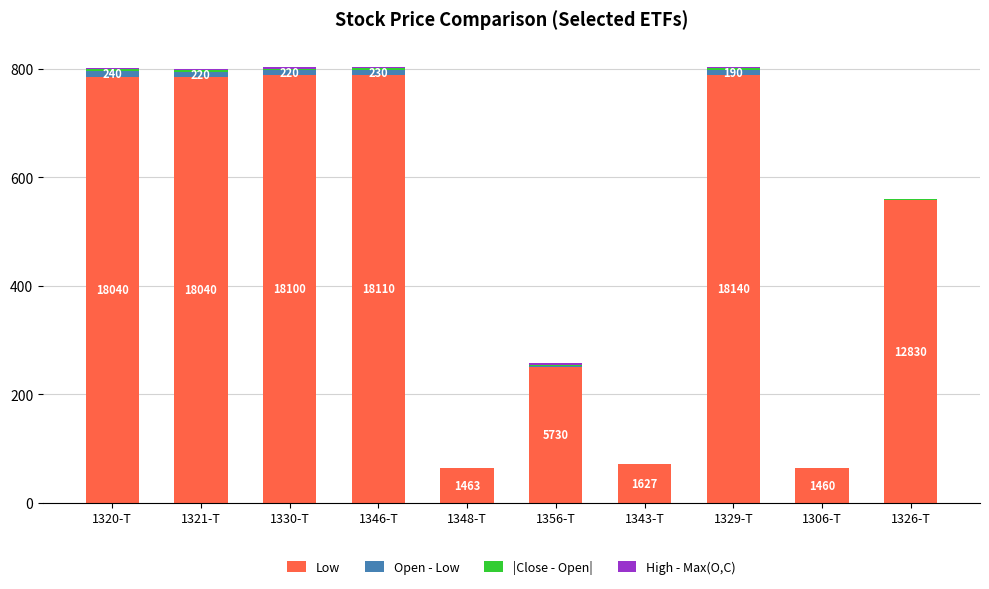

The value of Low at 1330-T is 787.8. True or false?

True